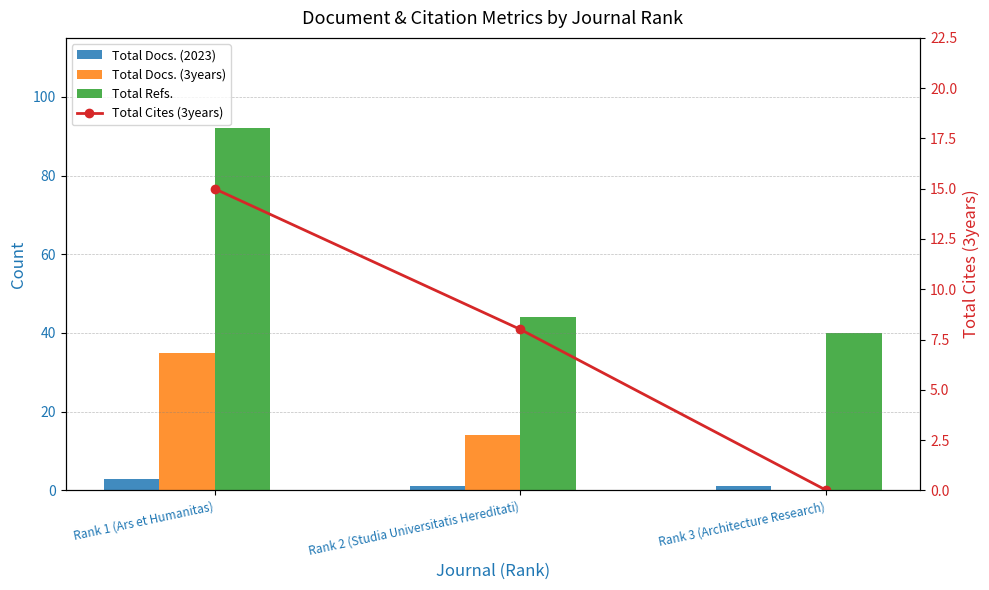

How many data points does each series have?

3